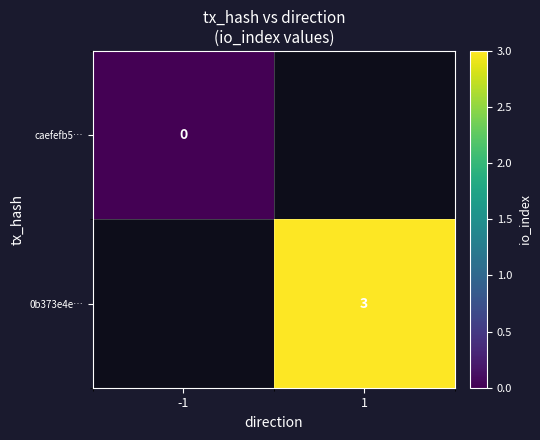

How many series are shown in this chart?

2